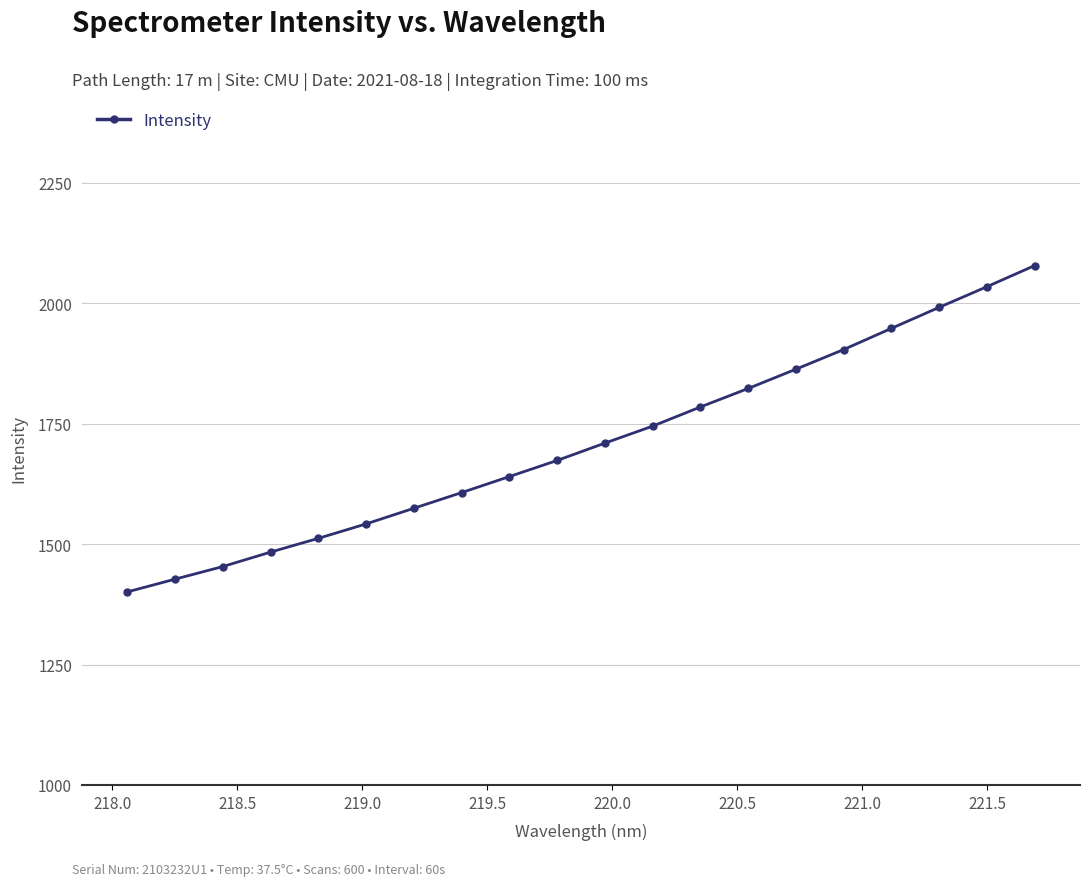

What is the difference between the maximum and minimum values?

677.4